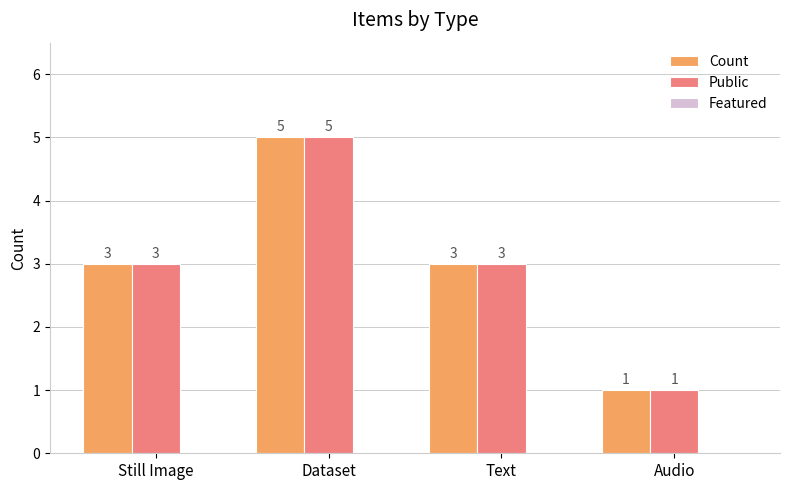

The value of Public at Text is 3. True or false?

True